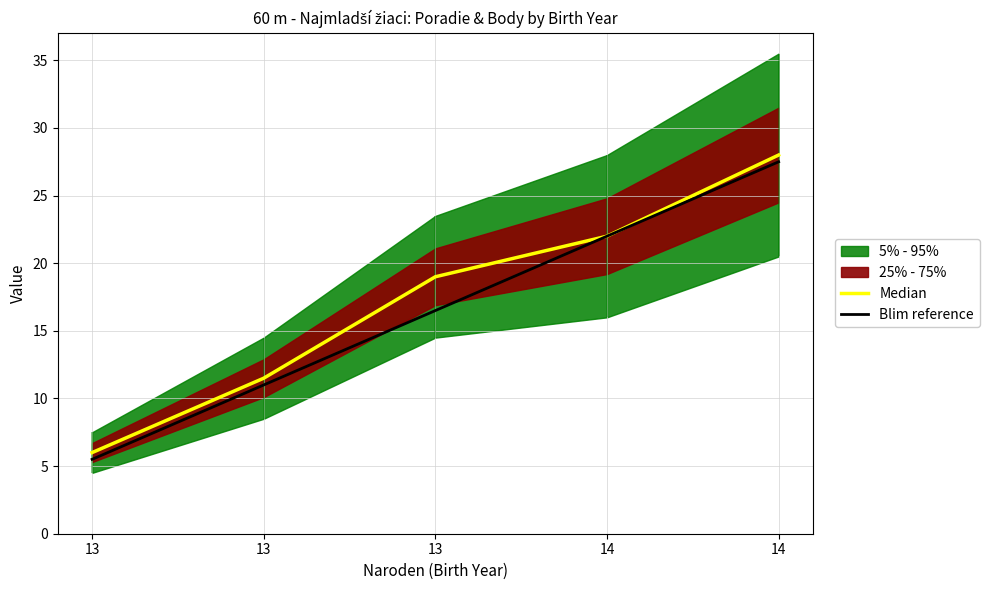

What is the difference between the Median values at 14 and 13?

16.5